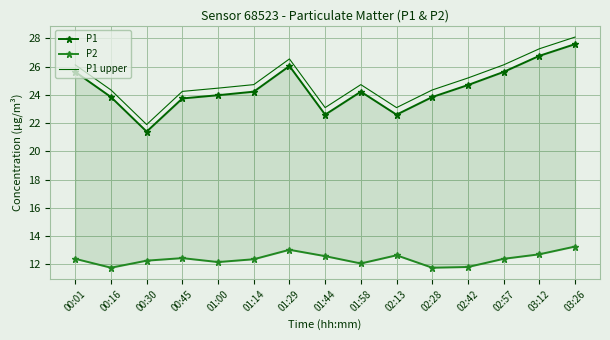

What is the difference between the P1 upper values at 02:13 and 02:57?

3.0